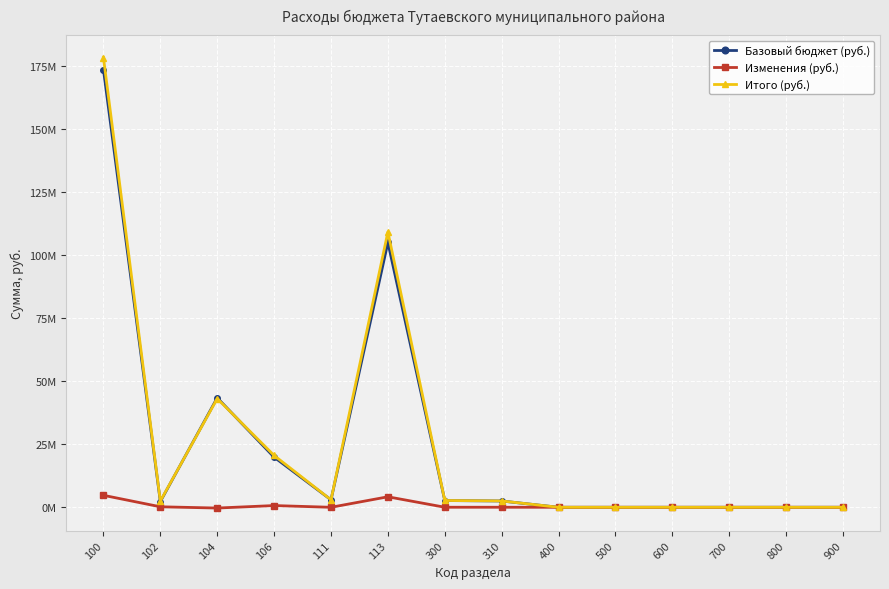

Which series changed the most between 104 and 300?

Базовый бюджет (руб.)